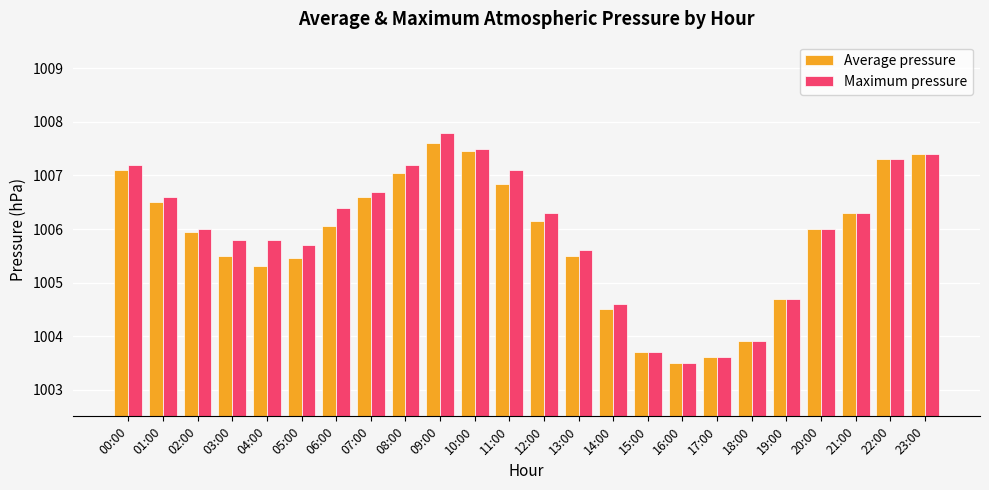

What is the total value across all series at 19:00?

2009.4